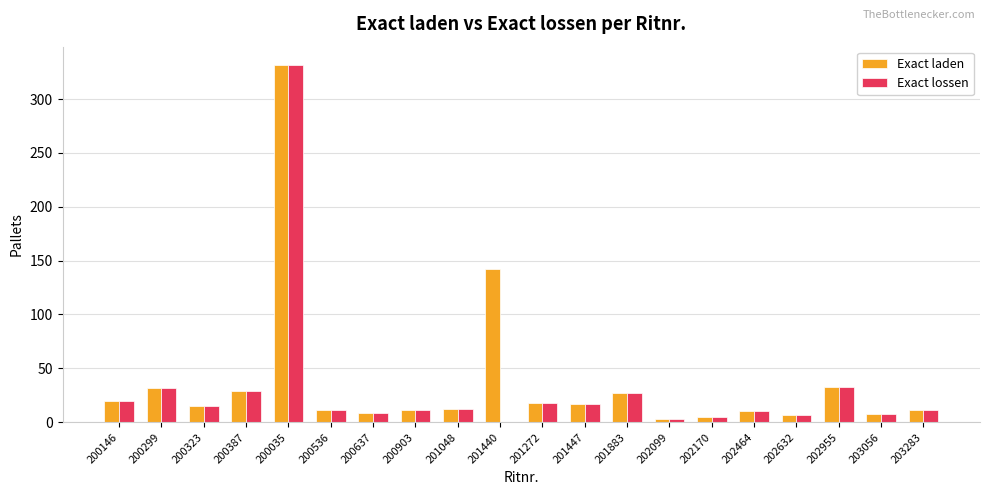

Are the bars horizontal?

No